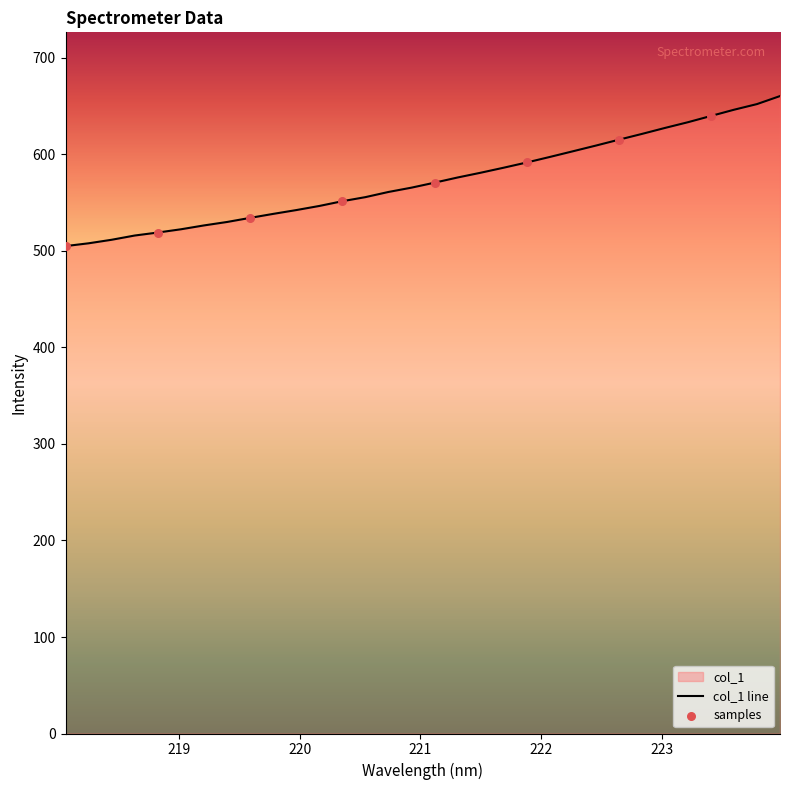

What is the change in value from 218.6332 to 223.2172?

+117.4